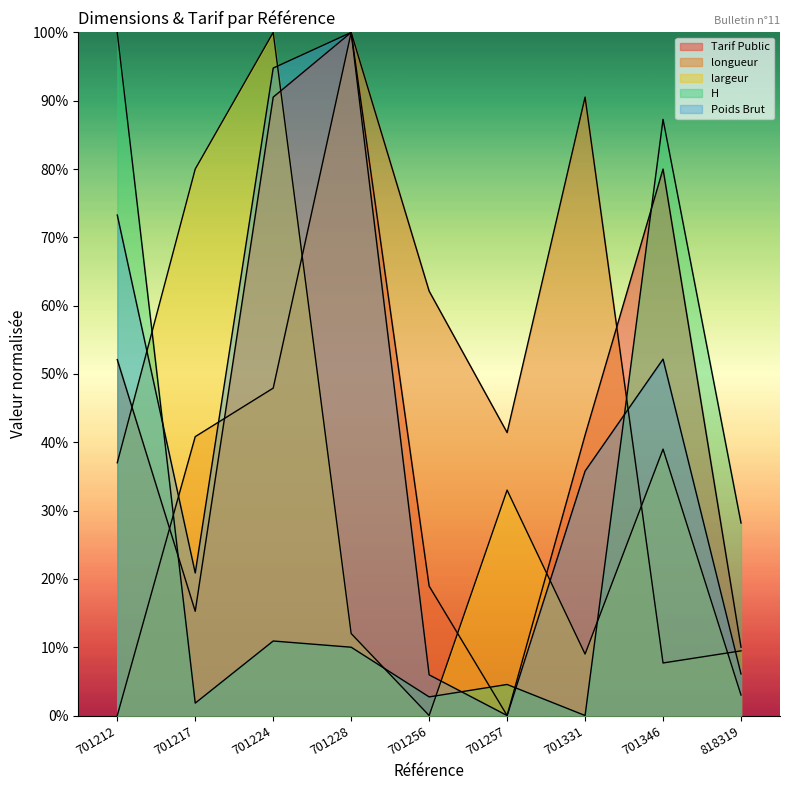

The value of largeur at 701228 is 17.0. True or false?

False